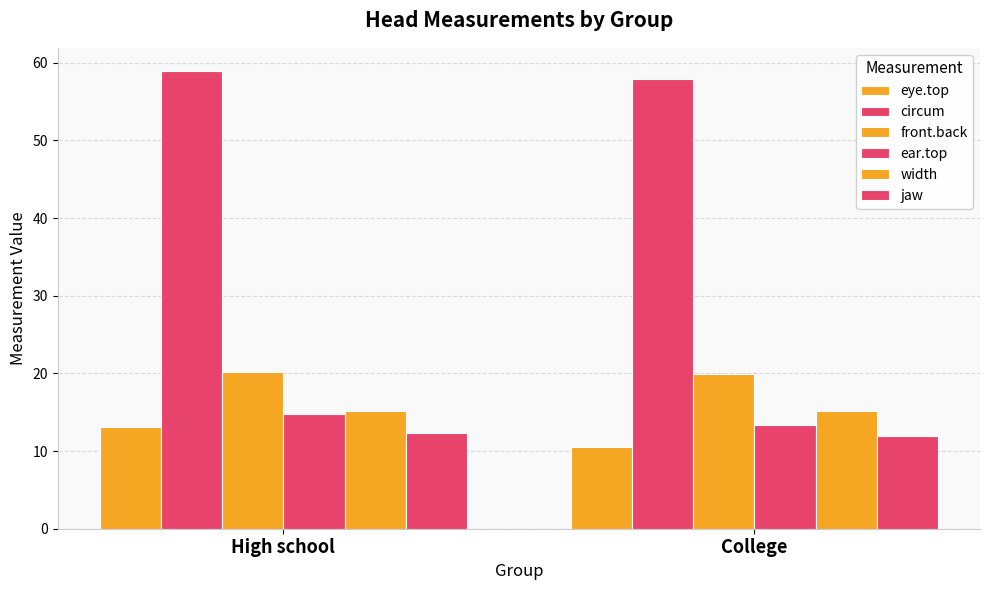

What is the average value of the circum series?

58.5